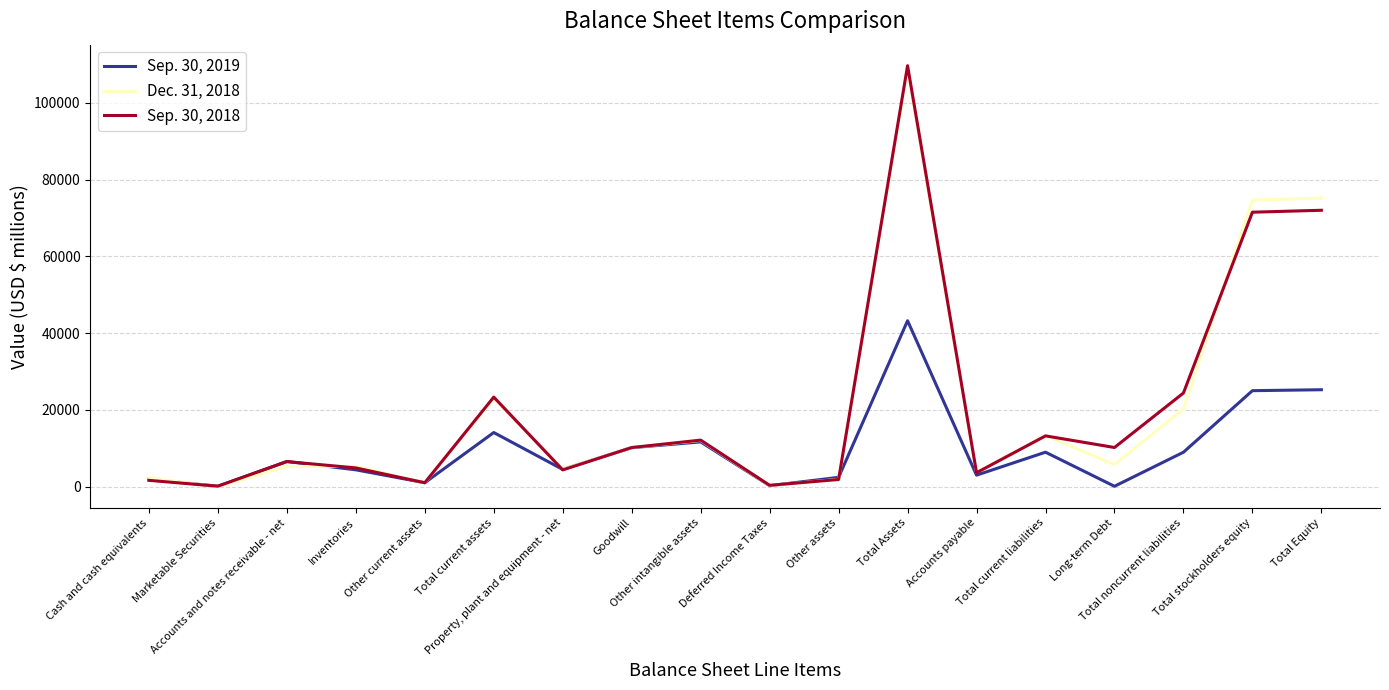

Is this an area chart (filled region under the line)?

No